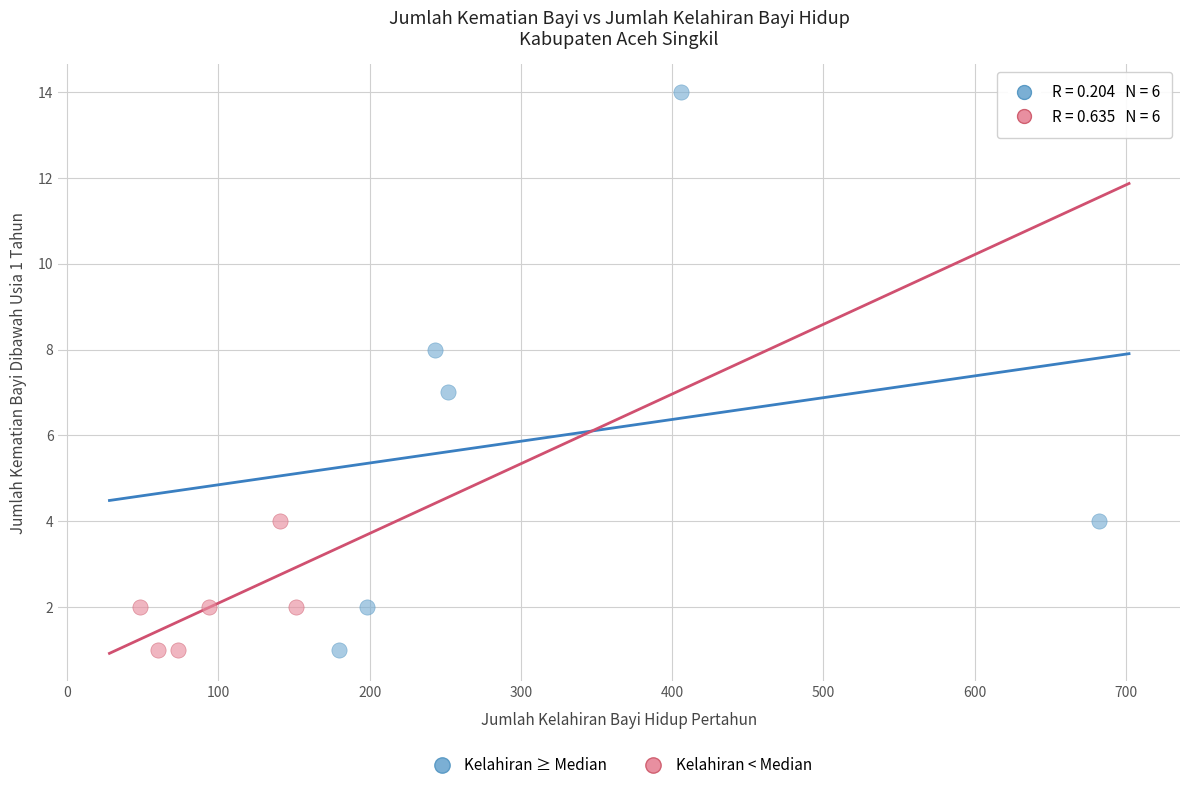

Which series has the widest spread of Y values?

Kelahiran ≥ Median